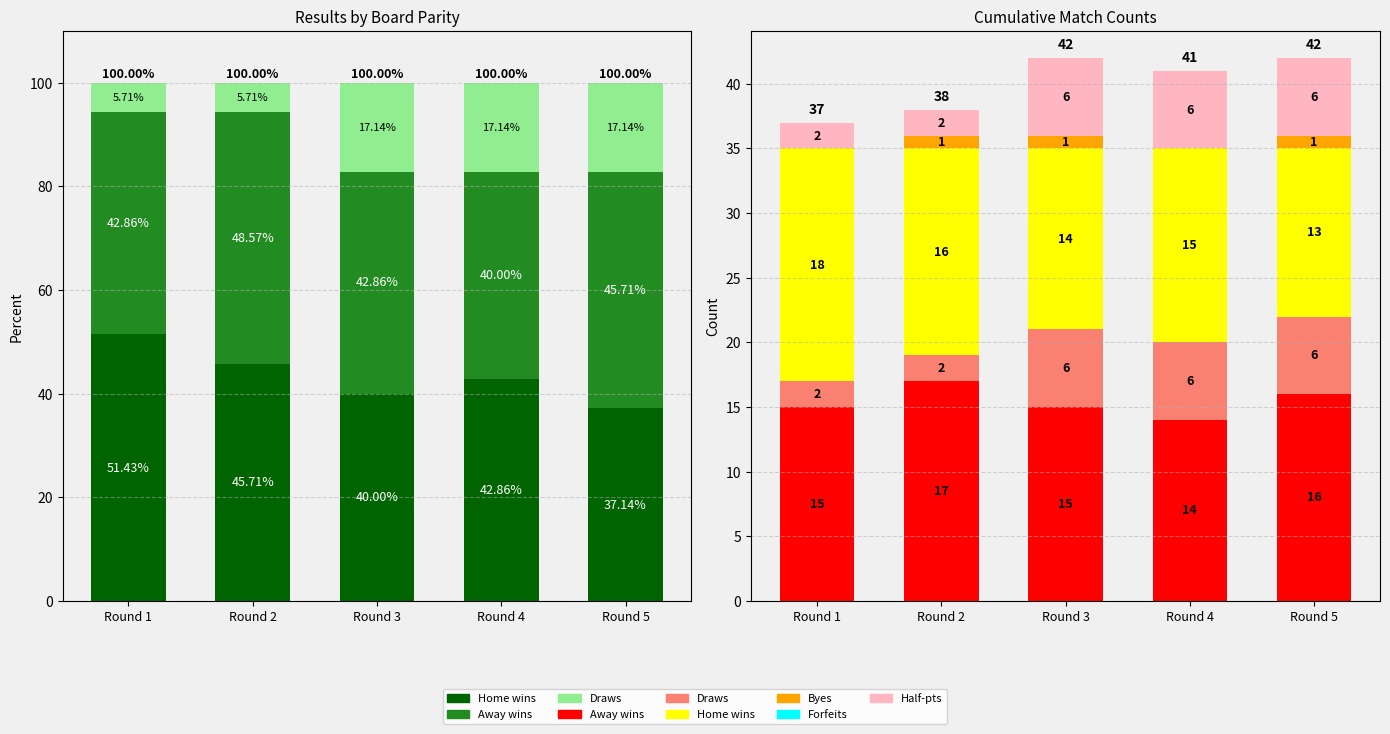

True or false: Home wins has a value of 6 at Round 2.

False